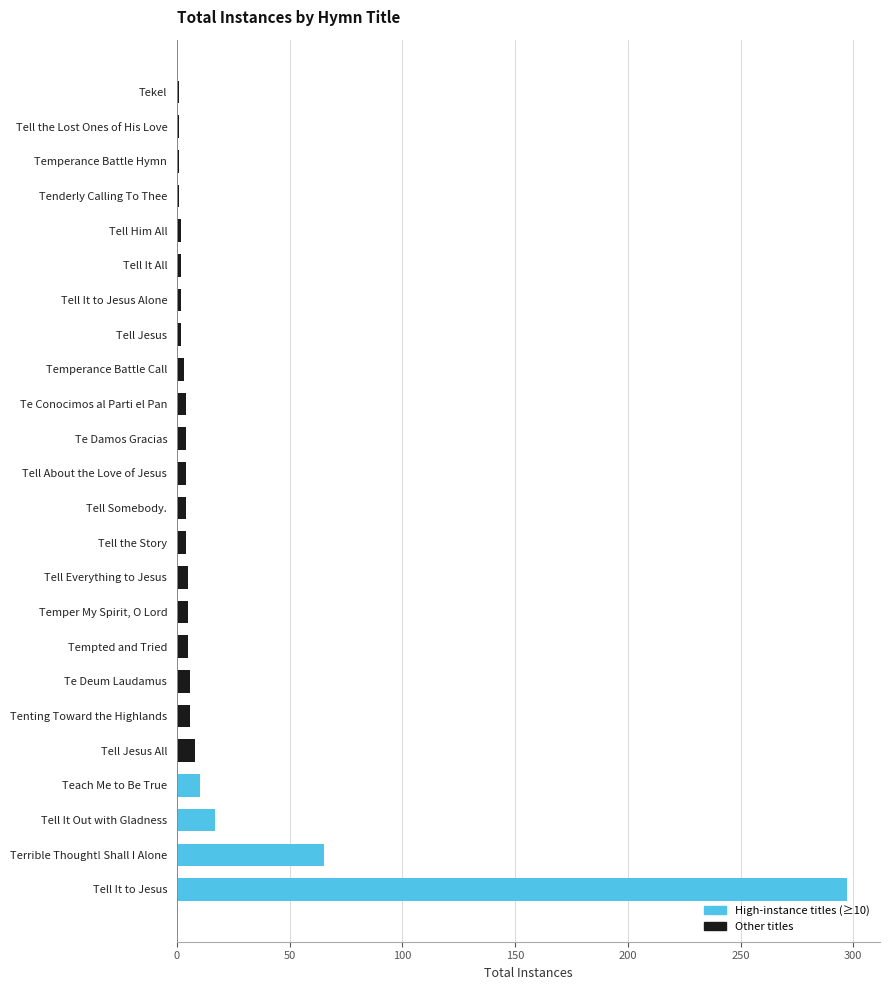

Is it true that the value at Teach Me to Be True is 10?

True